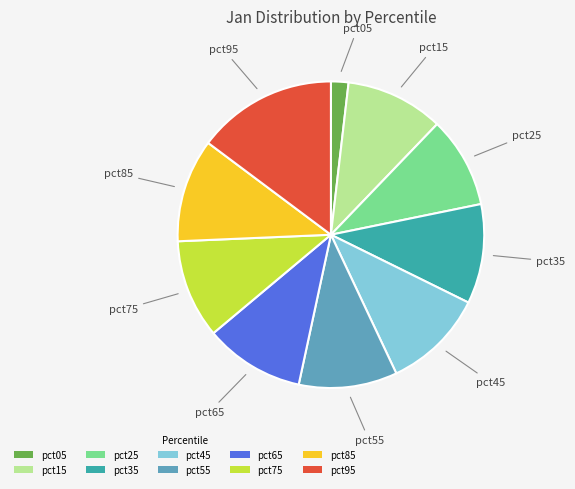

Combined, do pct55 and pct35 account for over 50%?

No